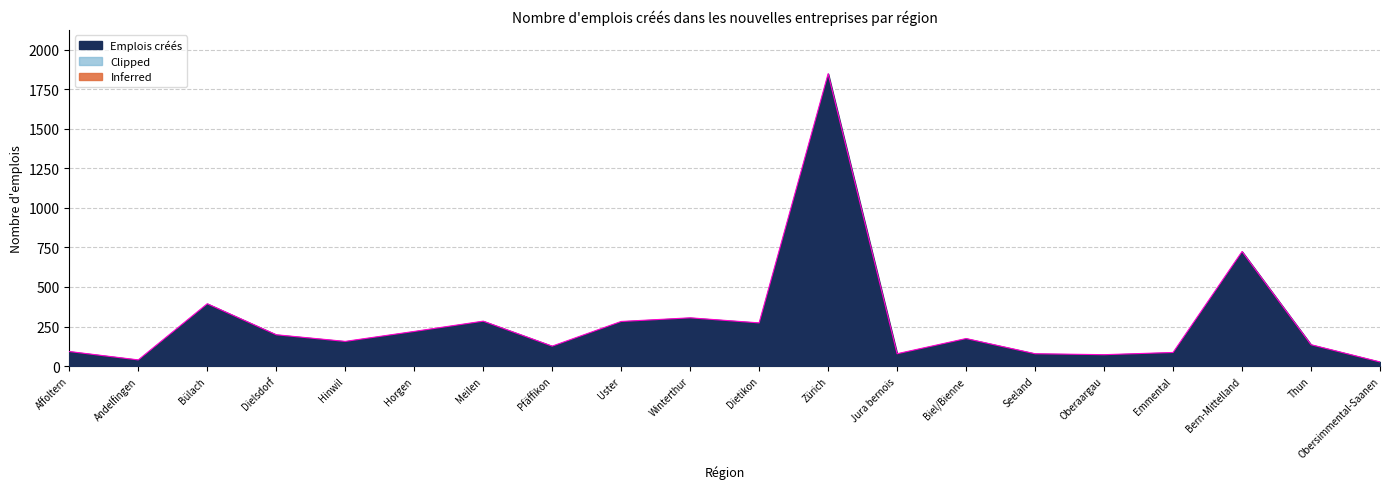

True or false: the data shows 126 at Pfäffikon.

True